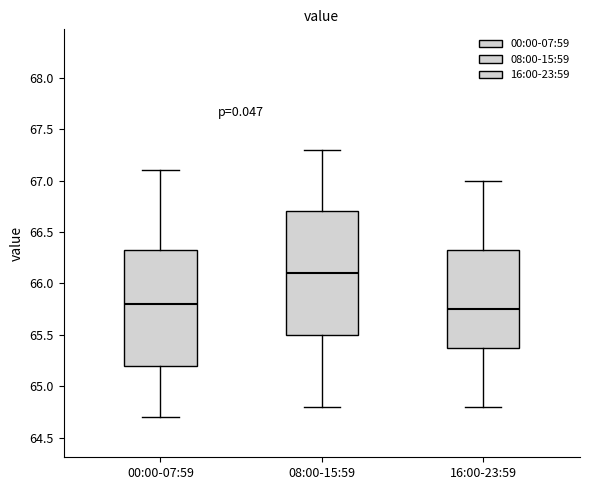

Where is the upper edge of the box for 16:00-23:59 on the y-axis? The values are not printed on the chart, so give them approximately, as read against the axis.

66.35